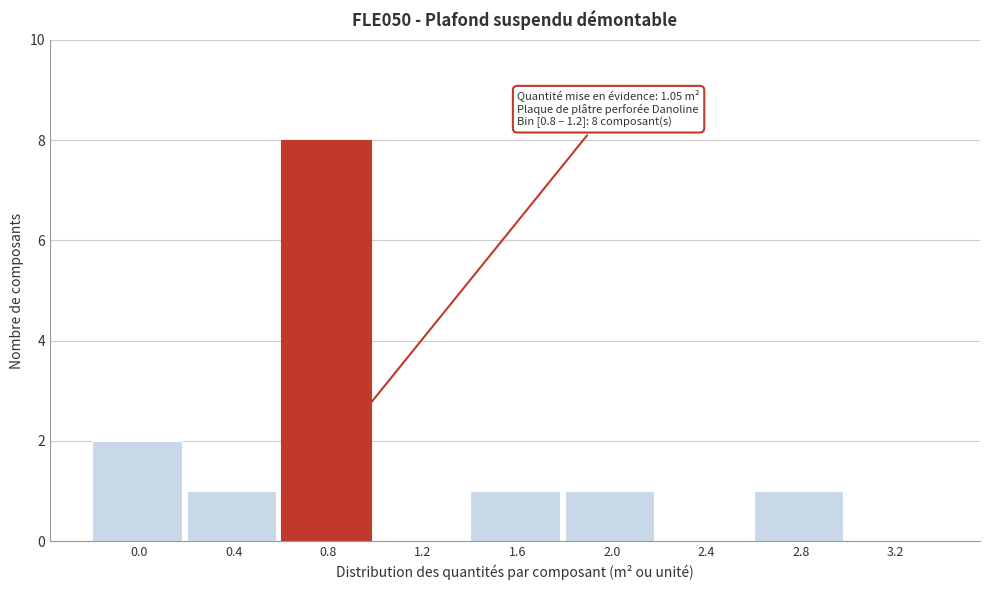

Reading left to right, extract all data points from this chart.

0.0=2	0.4=1	0.8=8	1.2=0	1.6=1	2.0=1	2.4=0	2.8=1	3.2=0